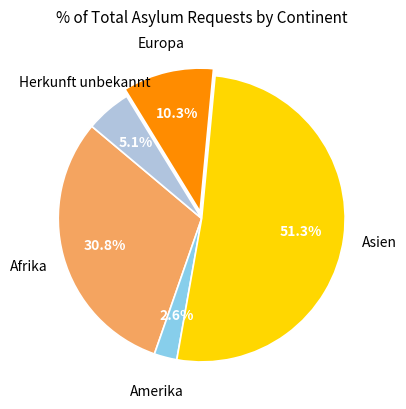

Do Asien and Afrika together represent more than half of the pie?

Yes